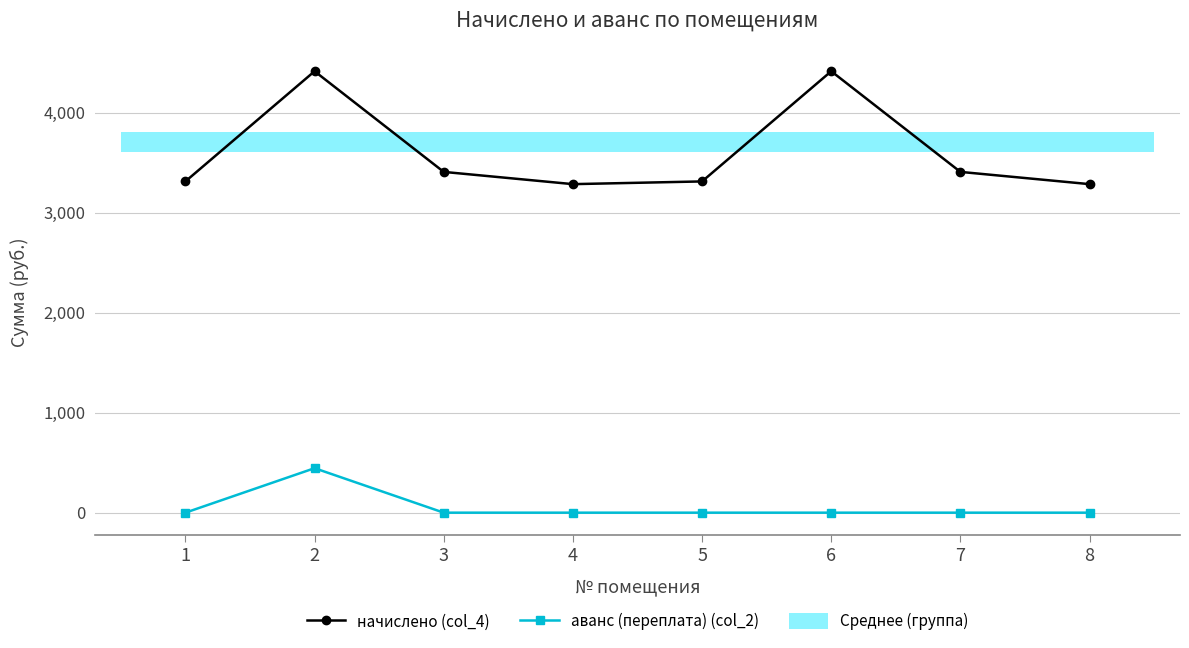

What is the difference between the начислено (col_4) values at 4 and 2?

1129.4